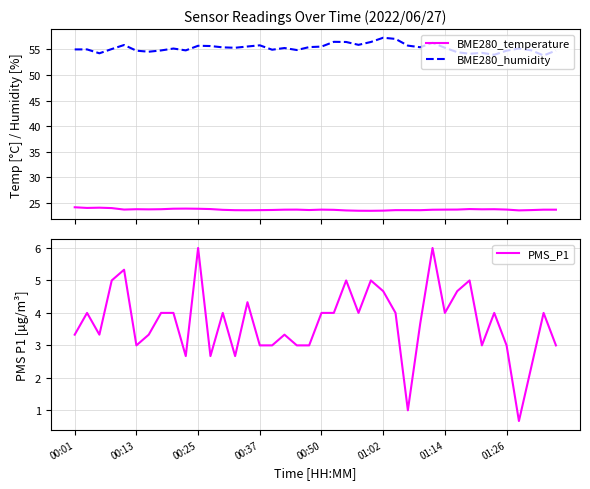

What is the sum of the BME280_temperature values at 34 and 31?

47.5